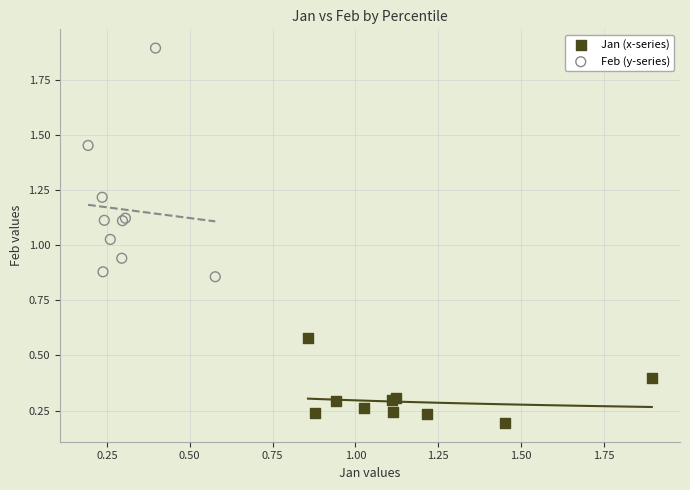

What are all the series names shown in the legend?

Jan (x-series), Feb (y-series)